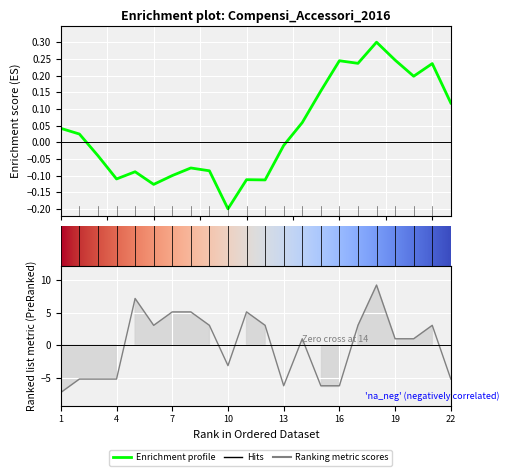

At which category does the chart reach its minimum across all series?

1